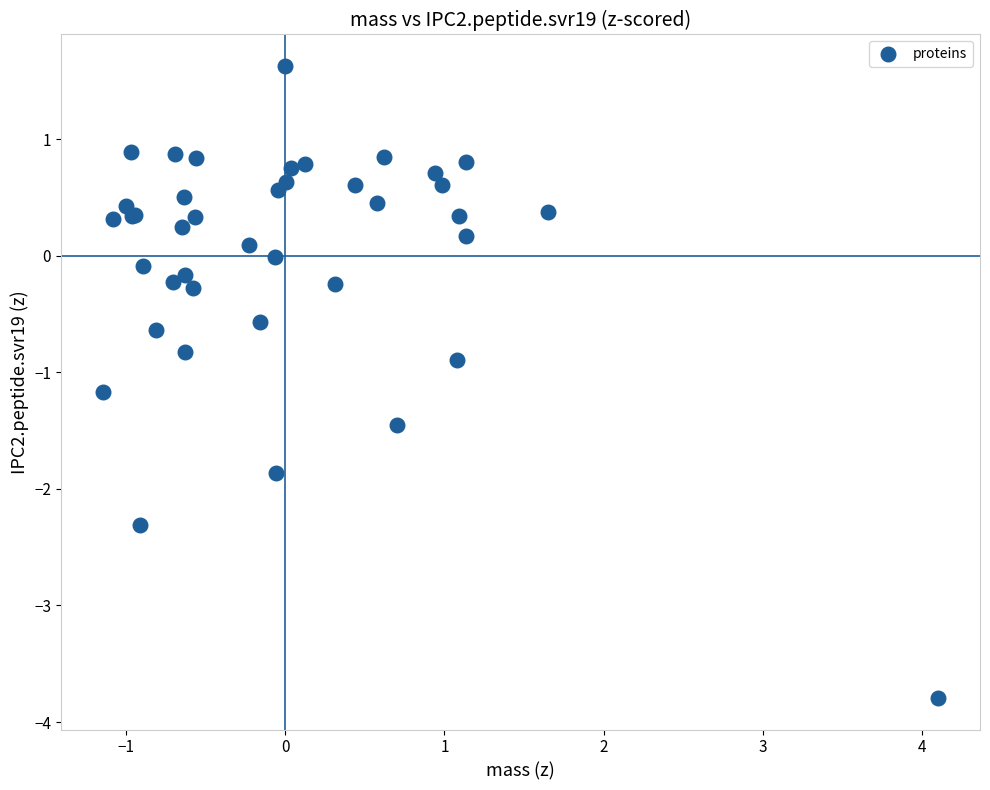

What Y value in the scatter plot is closest to -1?

-0.9